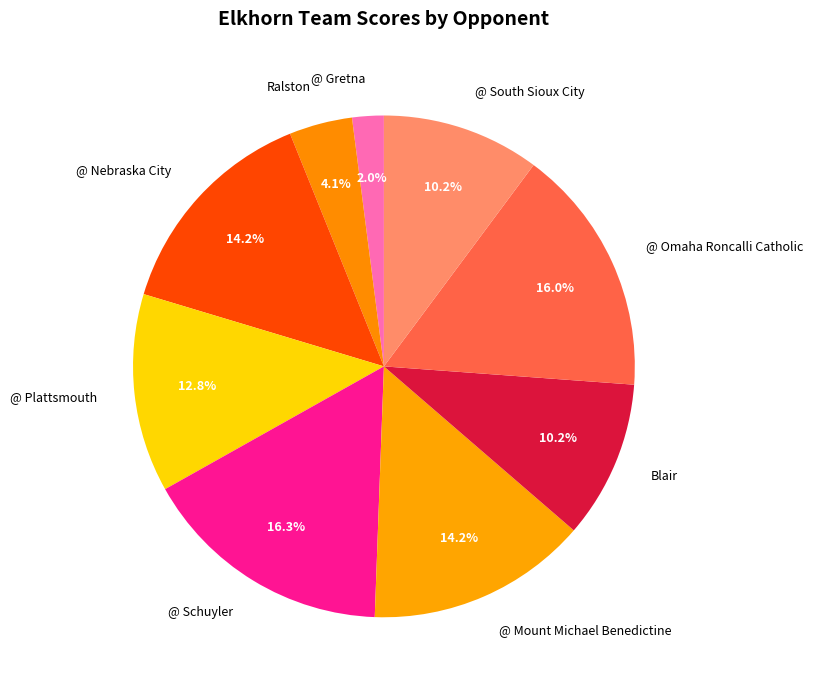

To the nearest percent, what portion does Blair represent?

10%